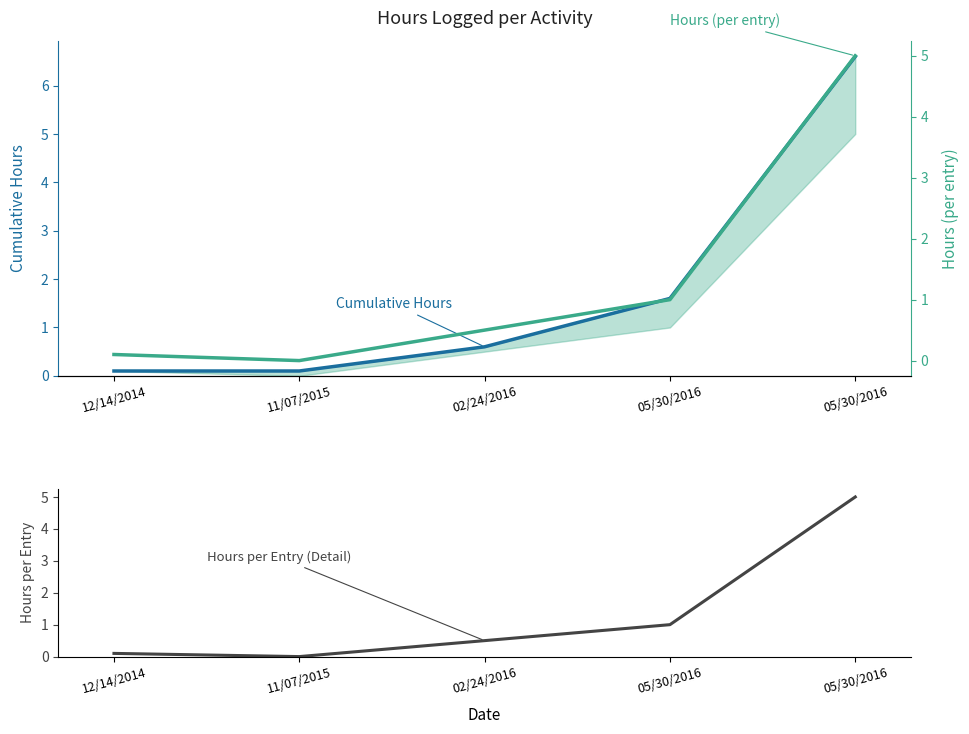

Is the value of Hours (per entry) at 02/24/2016 greater than the value of Hours per Entry at 12/14/2014?

Yes